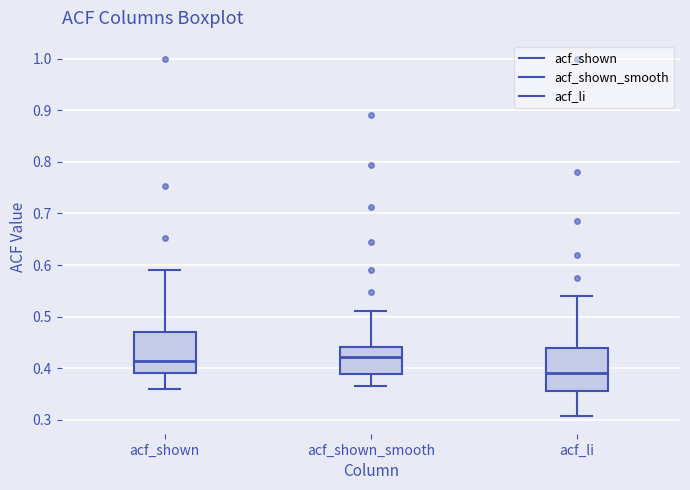

Reading left to right, transcribe this box plot: for each box, give where its median line is, the range the box spans, and where its two whiskers end, as read against the y-axis. The values are not printed on the chart, so give them approximately, as read against the axis.

acf_shown: median 0.42, box 0.39 to 0.47, whiskers 0.36 to 0.59
acf_shown_smooth: median 0.42, box 0.39 to 0.44, whiskers 0.37 to 0.51
acf_li: median 0.39, box 0.36 to 0.44, whiskers 0.31 to 0.54